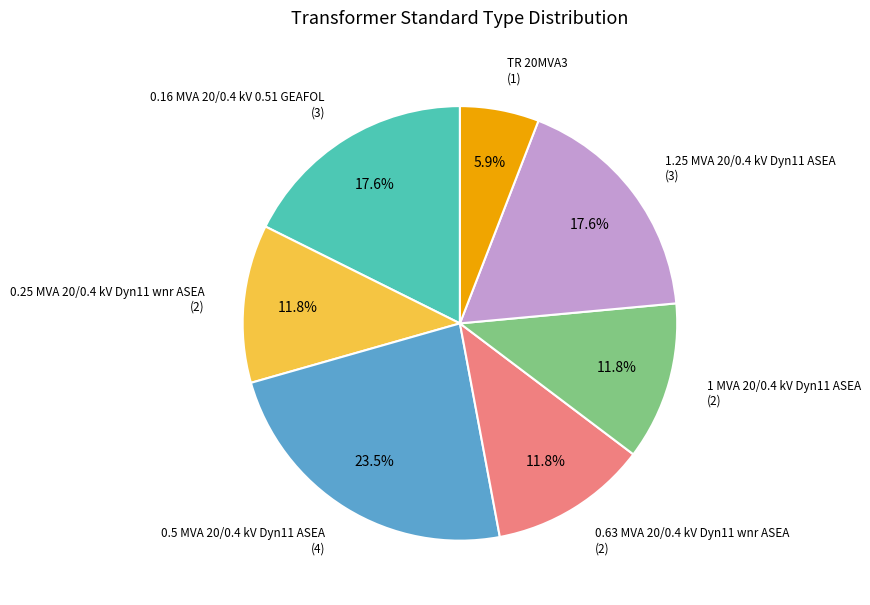

Is there a majority slice in this chart?

No